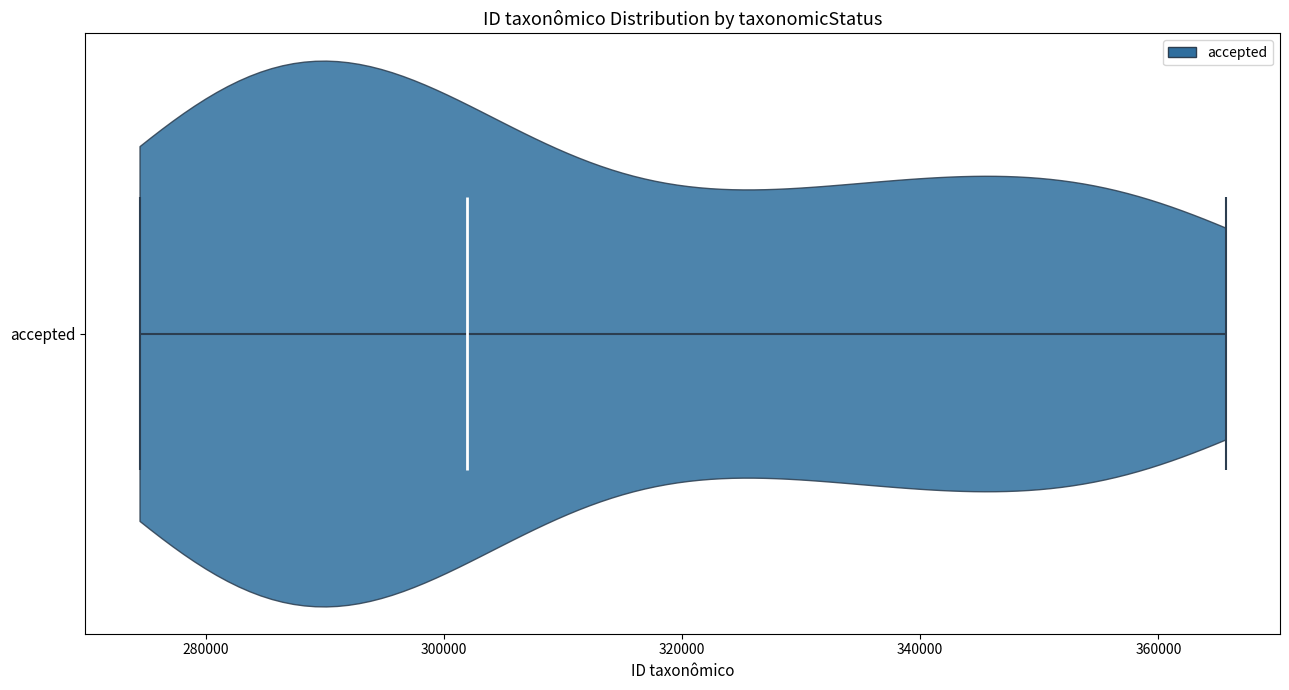

What is the highest point the violin for accepted reaches on the x-axis? The values are not printed on the chart, so give them approximately, as read against the axis.

366000